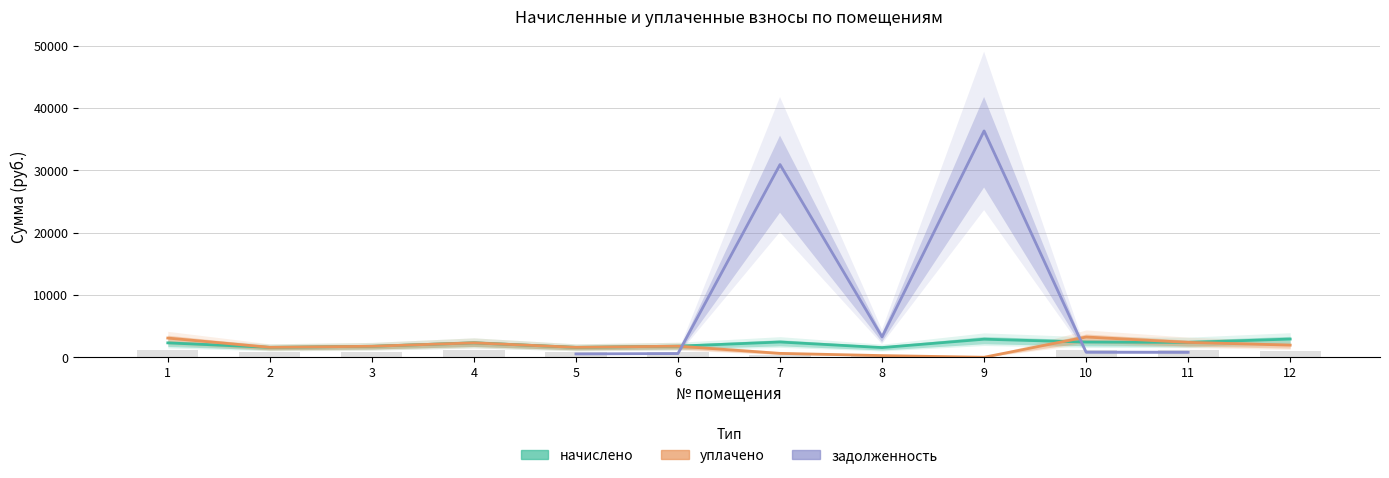

At which label is уплачено closest to 1622?

2